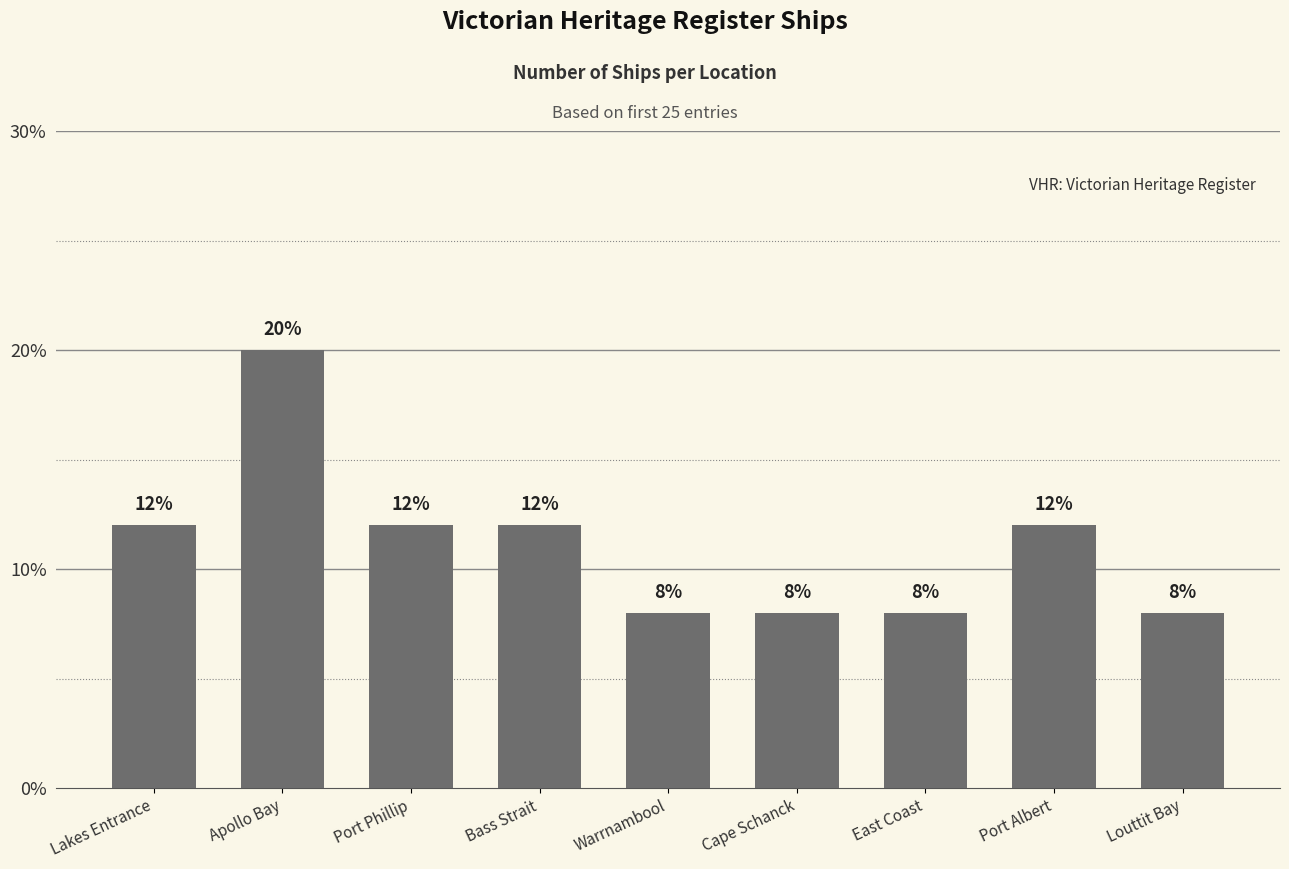

Does the chart contain any negative values?

No